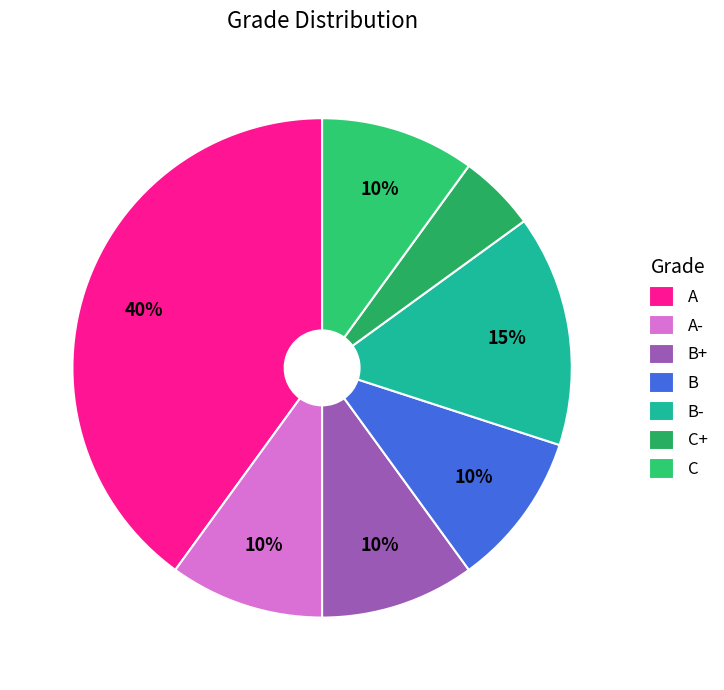

Do A and B+ together represent more than half of the pie?

No